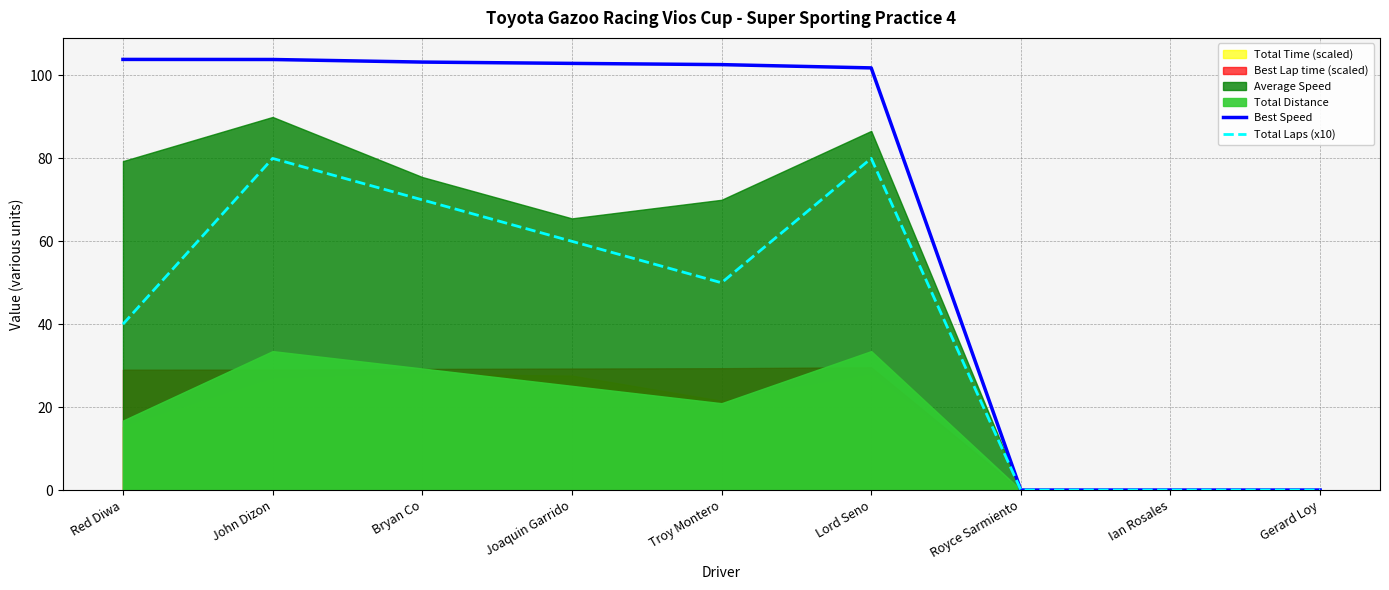

How many data points in Total Laps (x10) are above 50?

4